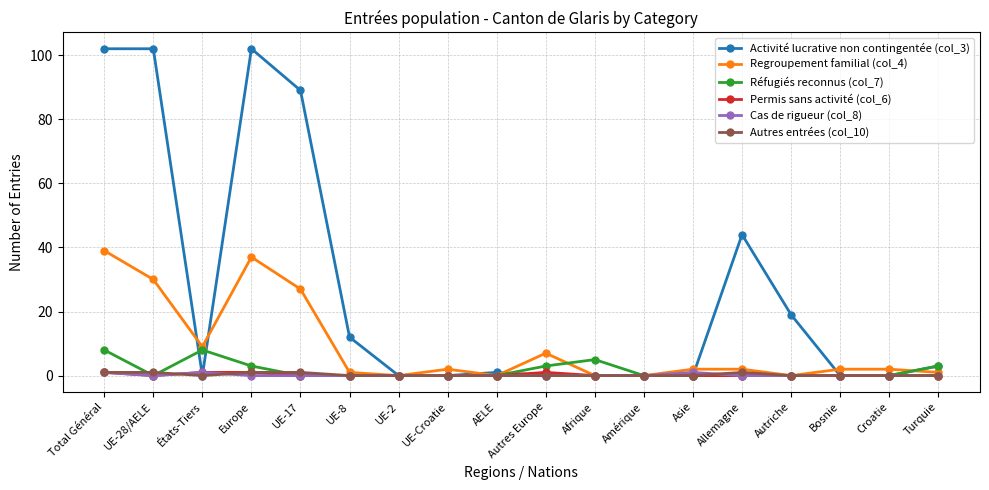

How many lines are shown in the chart?

6